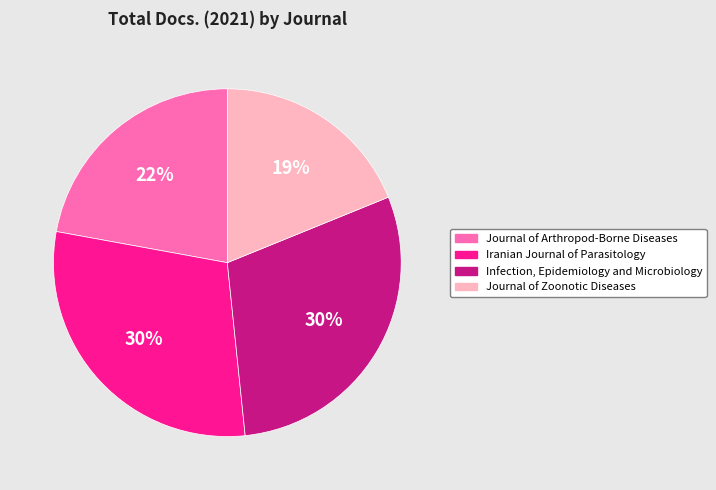

To the nearest percent, what is the average slice percentage?

25%